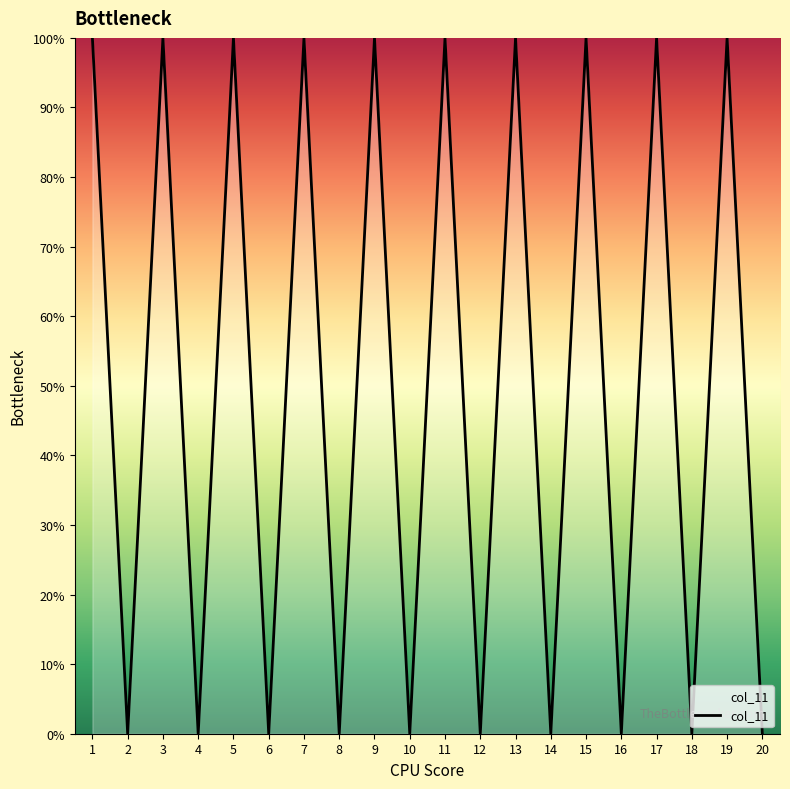

Does the chart display data point markers on the line(s)?

No